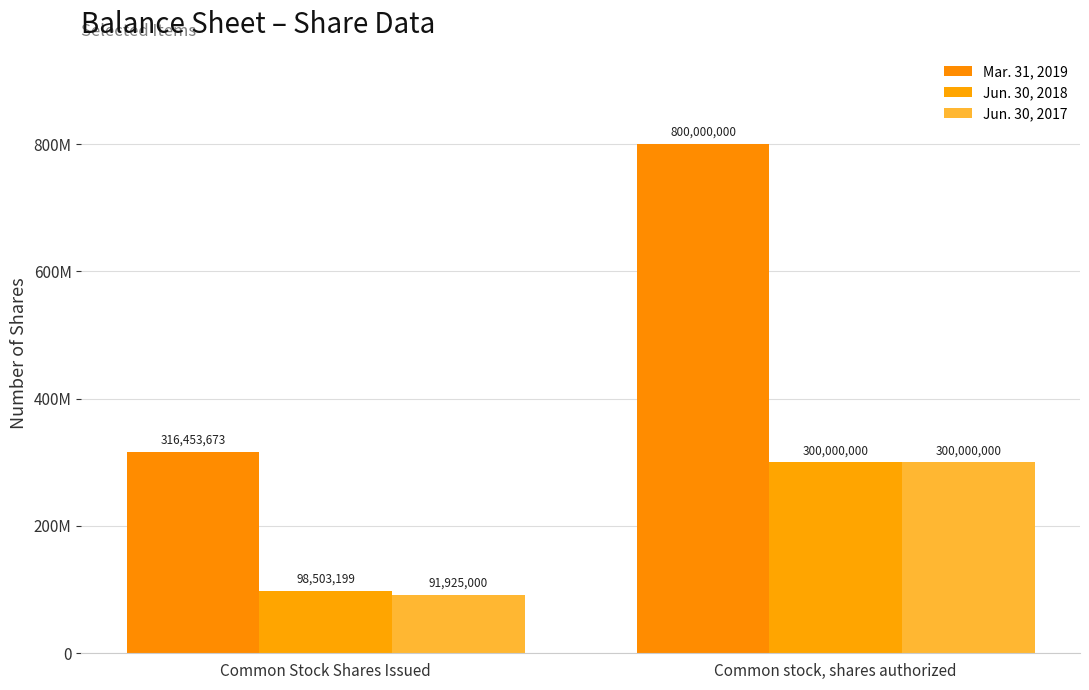

What are all the series names shown in the legend?

Mar. 31, 2019, Jun. 30, 2018, Jun. 30, 2017